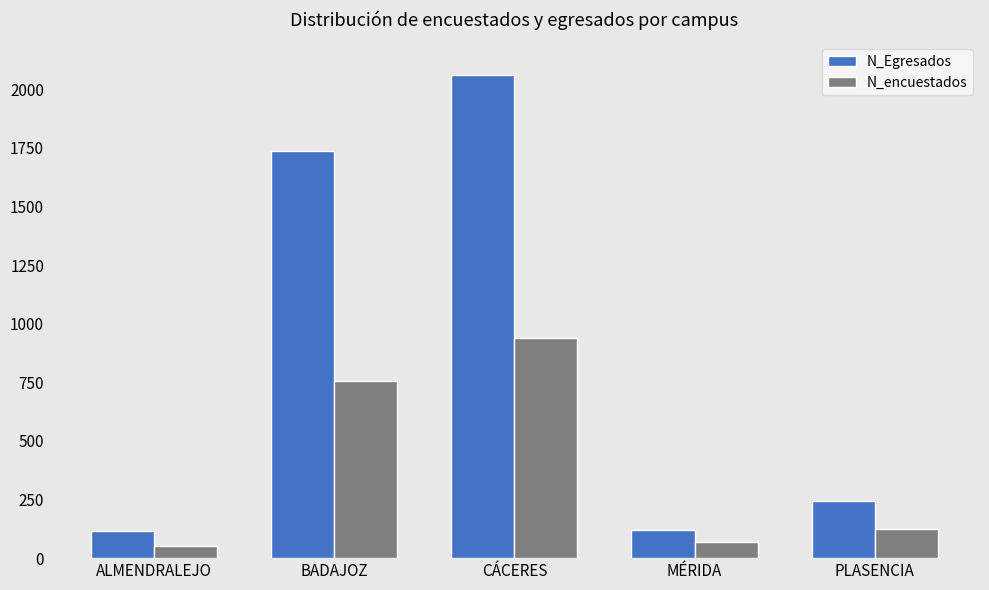

At which category is the sum across all series the highest?

CÁCERES